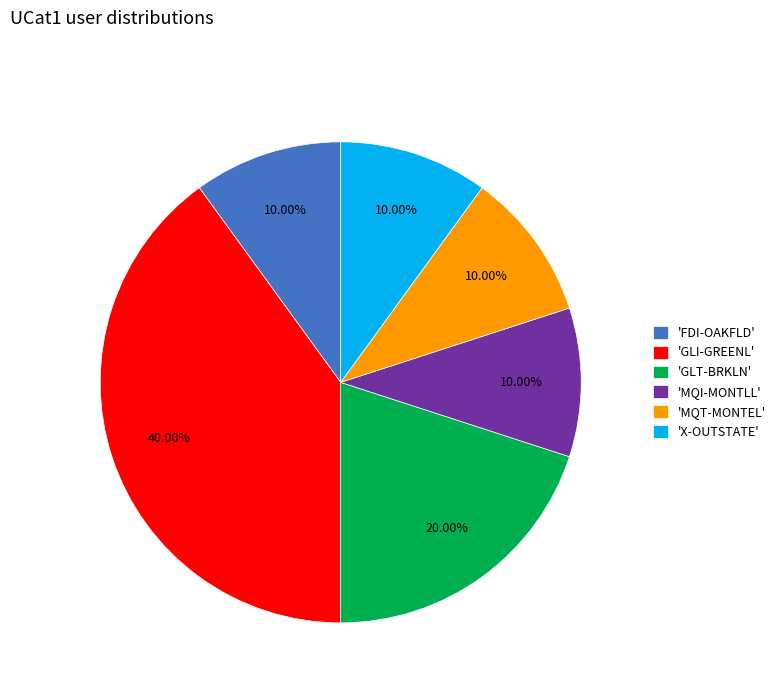

Is there a majority slice in this chart?

No